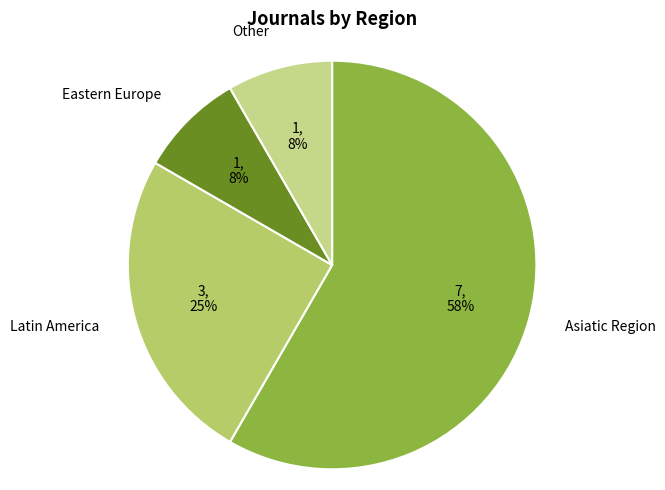

The Asiatic Region slice represents 58% of the pie. True or false?

True